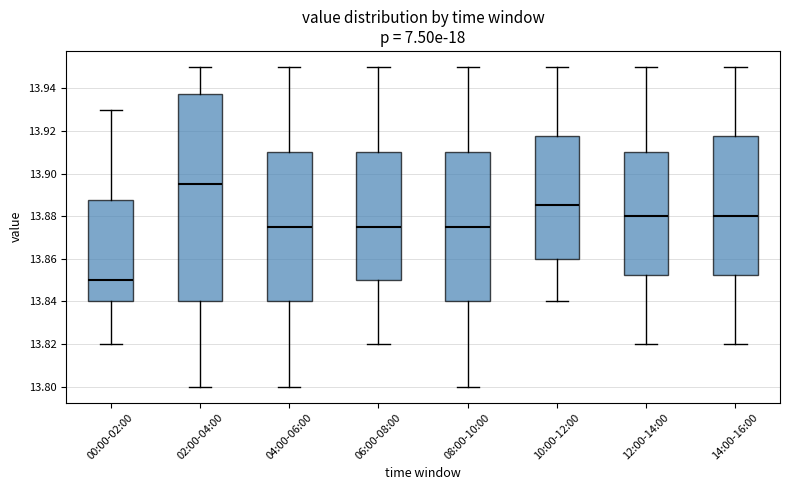

Reading left to right, transcribe this box plot: for each box, give where its median line is, the range the box spans, and where its two whiskers end, as read against the y-axis. The values are not printed on the chart, so give them approximately, as read against the axis.

00:00-02:00: median 13.850, box 13.840 to 13.888, whiskers 13.820 to 13.930
02:00-04:00: median 13.896, box 13.840 to 13.938, whiskers 13.800 to 13.950
04:00-06:00: median 13.876, box 13.840 to 13.910, whiskers 13.800 to 13.950
06:00-08:00: median 13.876, box 13.850 to 13.910, whiskers 13.820 to 13.950
08:00-10:00: median 13.876, box 13.840 to 13.910, whiskers 13.800 to 13.950
10:00-12:00: median 13.886, box 13.860 to 13.918, whiskers 13.840 to 13.950
12:00-14:00: median 13.880, box 13.852 to 13.910, whiskers 13.820 to 13.950
14:00-16:00: median 13.880, box 13.852 to 13.918, whiskers 13.820 to 13.950